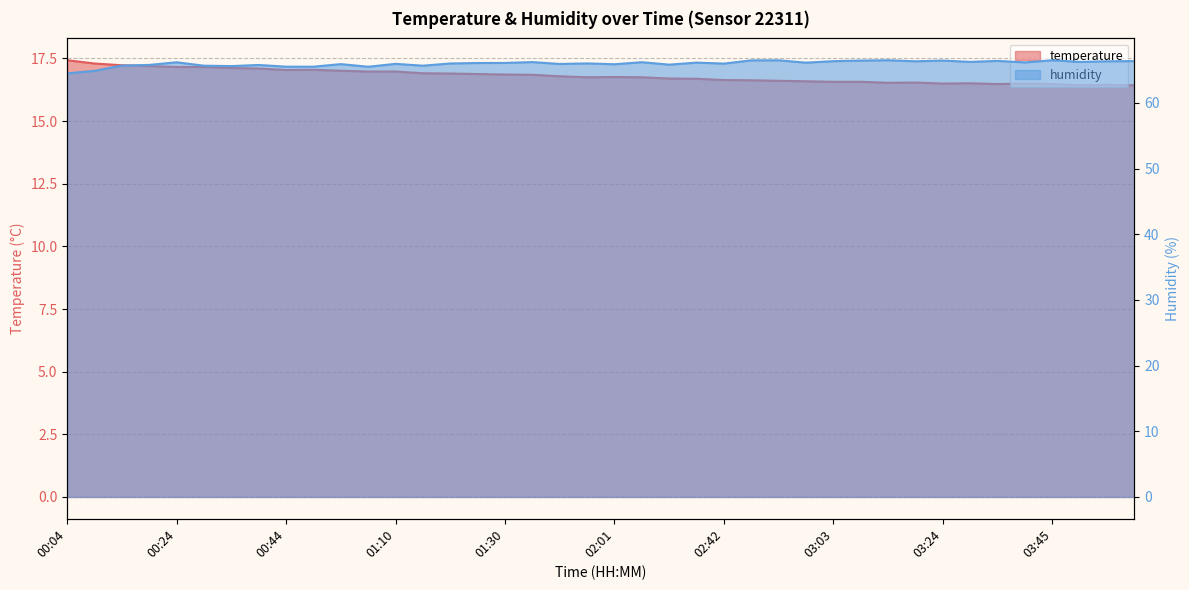

Which has a higher value, 02:53 or 00:54?

00:54